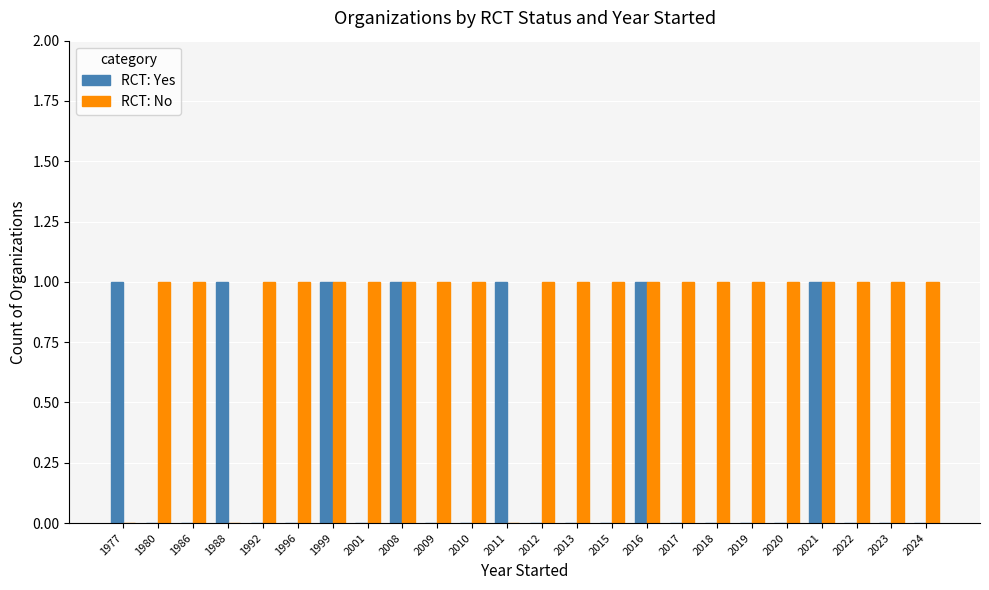

Are the bars grouped side by side (vs. stacked)?

Yes